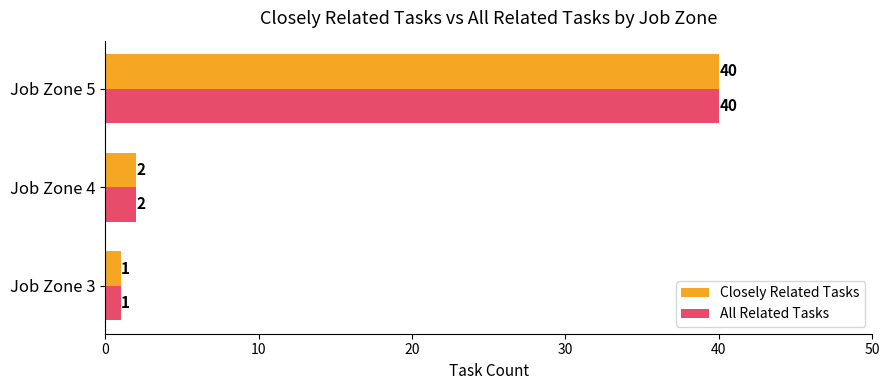

What is the highest value of the All Related Tasks series?

40